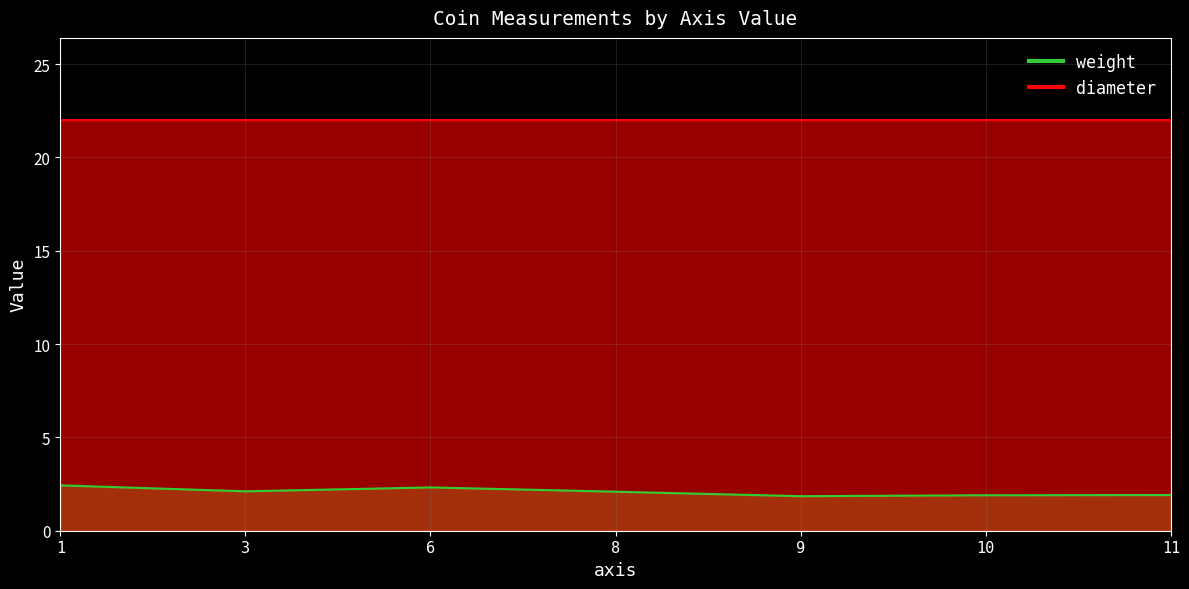

Is it true that the value at 1 is 2.4?

True